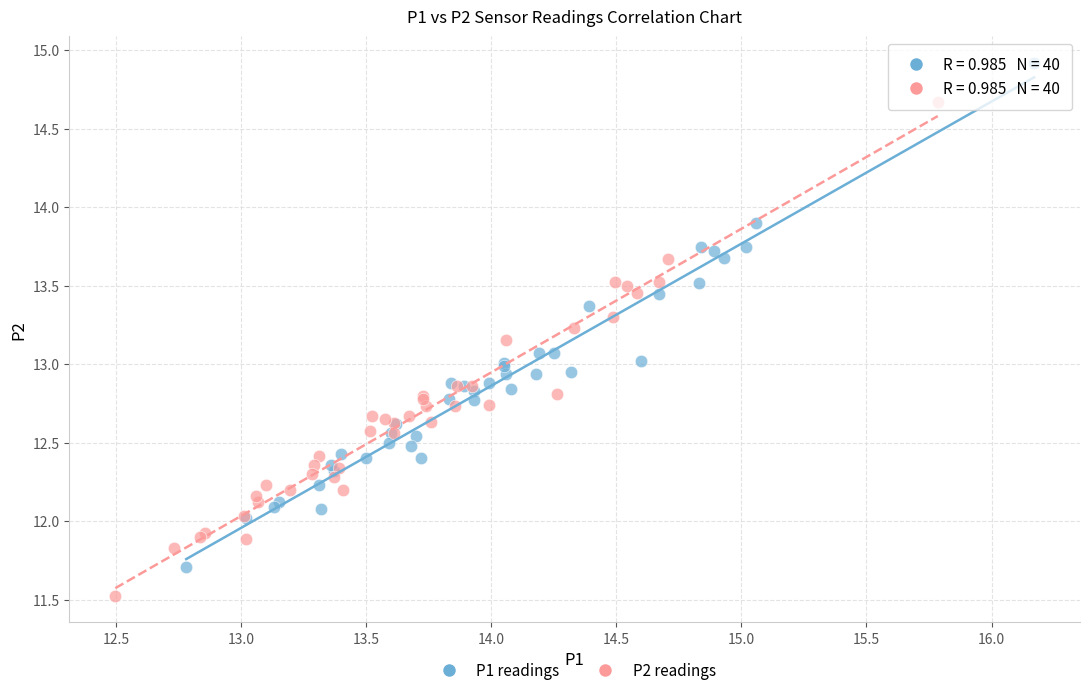

Which series reaches the maximum Y coordinate?

P1 readings